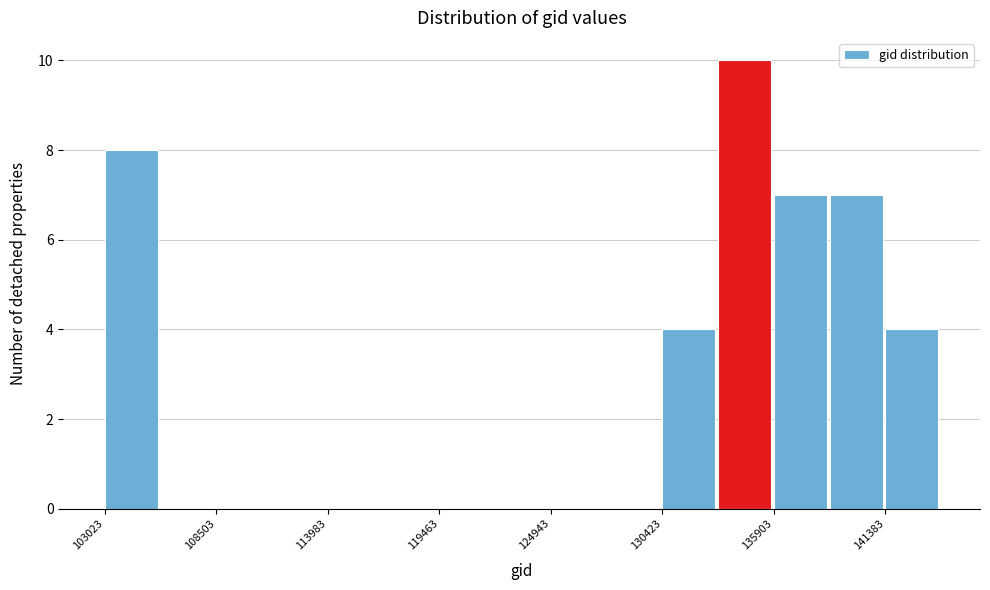

Around what value on the x-axis is the tallest bar? Give the approximate position of its centre, as read against the axis.

134000